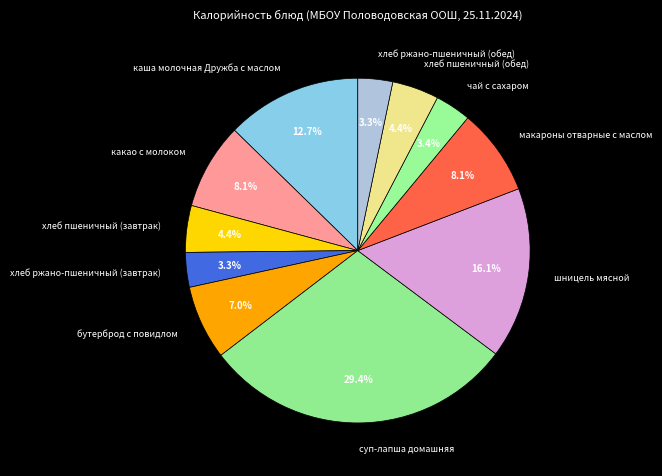

To the nearest percent, what is the combined percentage of хлеб ржано-пшеничный (завтрак) and каша молочная Дружба с маслом?

16%